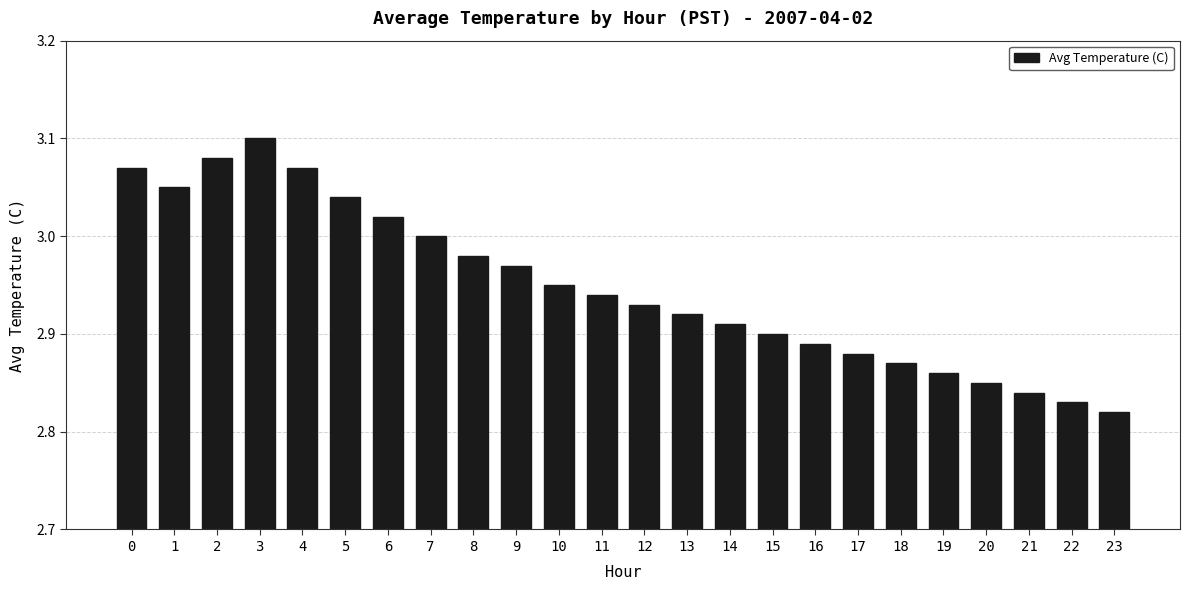

What is the difference between the values at 0 and 12?

0.1